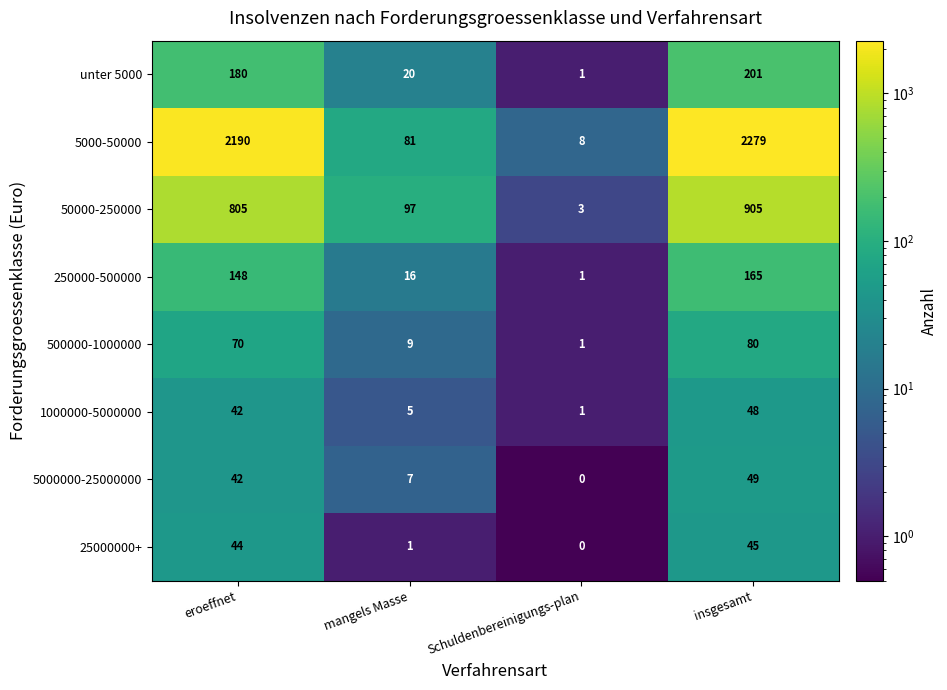

How many distinct data groups are displayed?

8